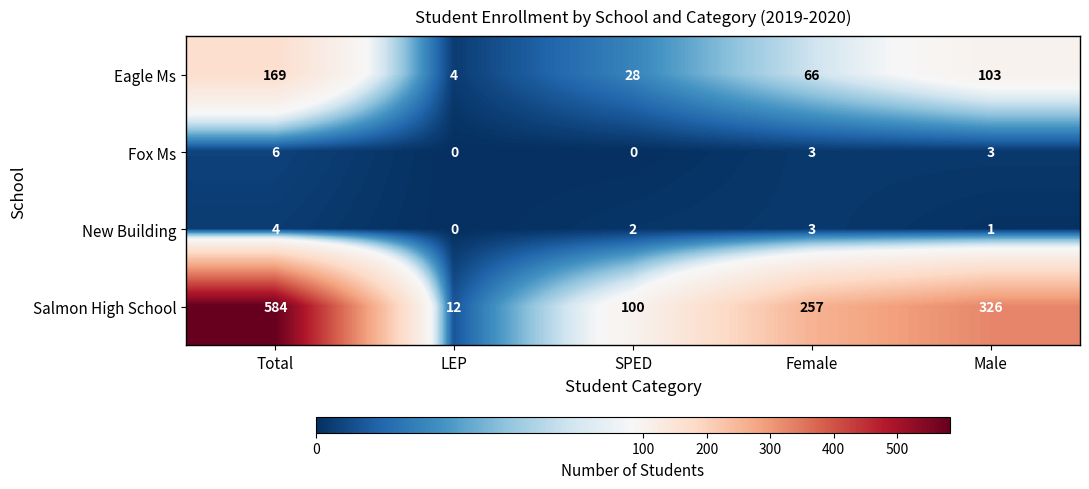

What is the difference between the maximum and minimum values in the Eagle Ms series?

165